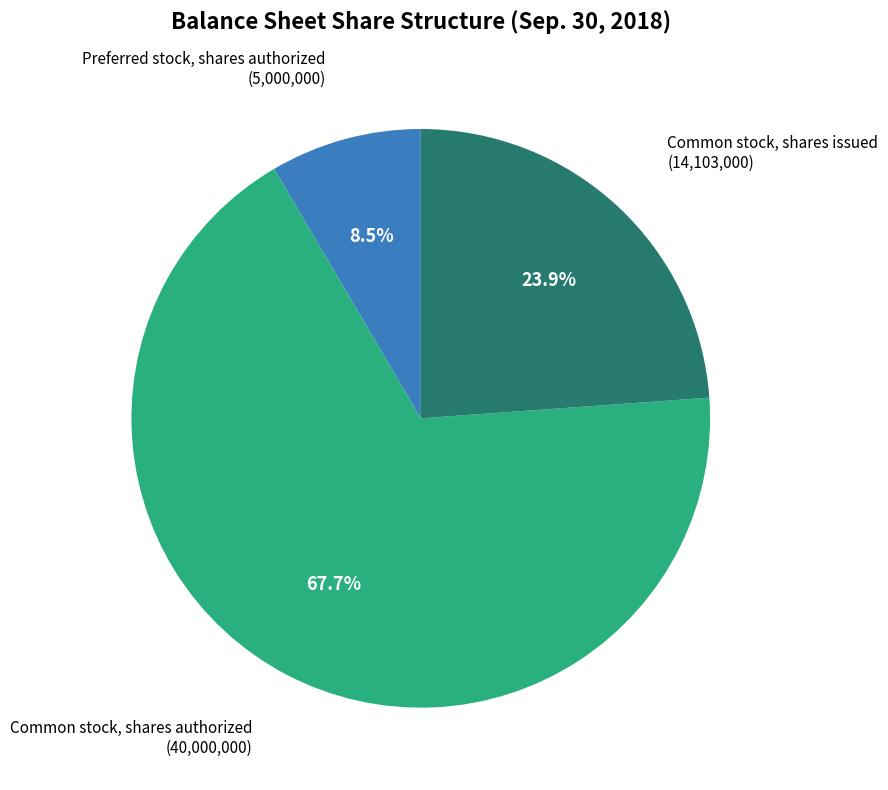

To the nearest percent, what portion does Common stock, shares authorized represent?

68%